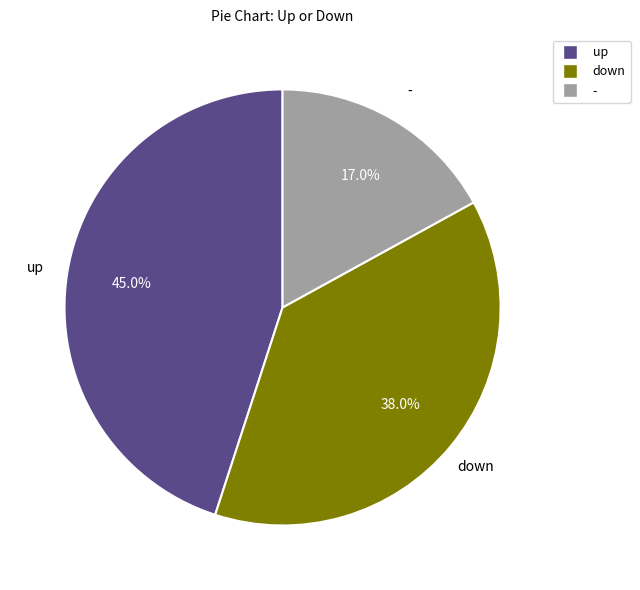

What is the total percentage of up and -?

62.0%